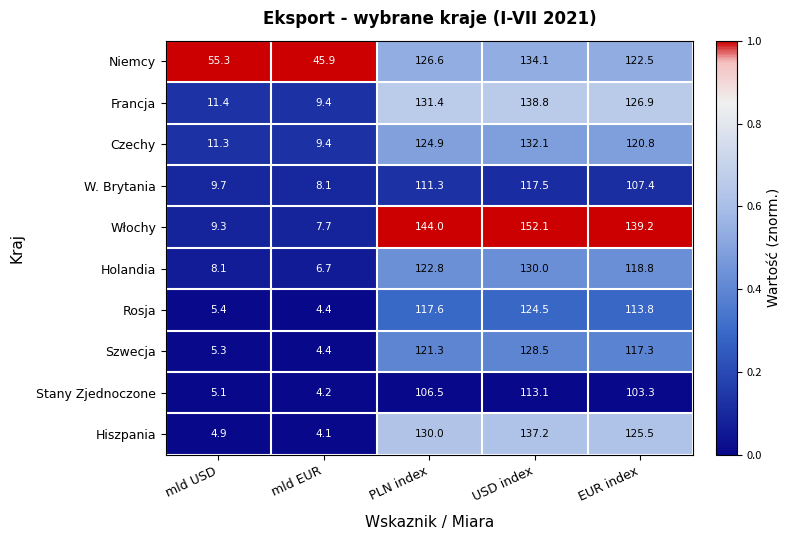

What is the difference between the highest and lowest values at PLN index?

37.5